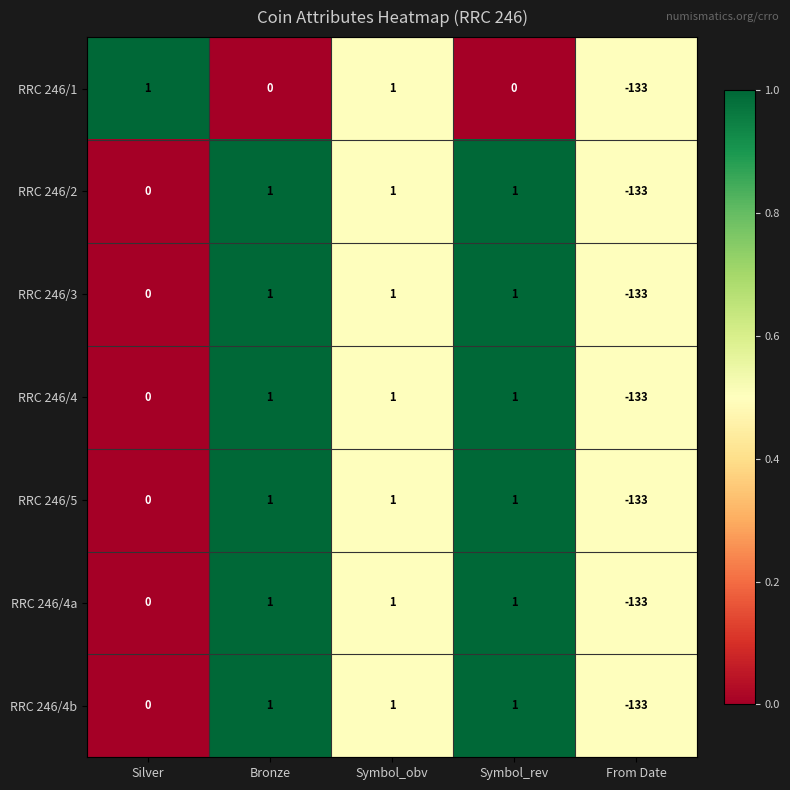

Where is RRC 246/4a nearest to the value -66?

Silver